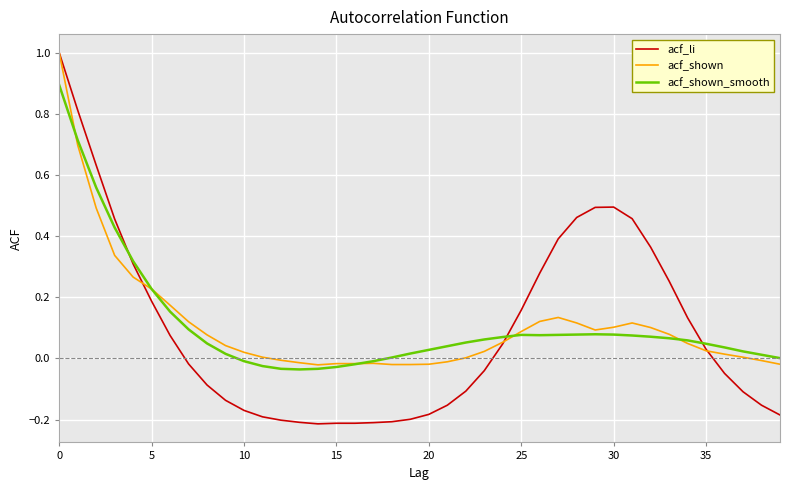

How many times do acf_shown_smooth and acf_li cross each other?

3